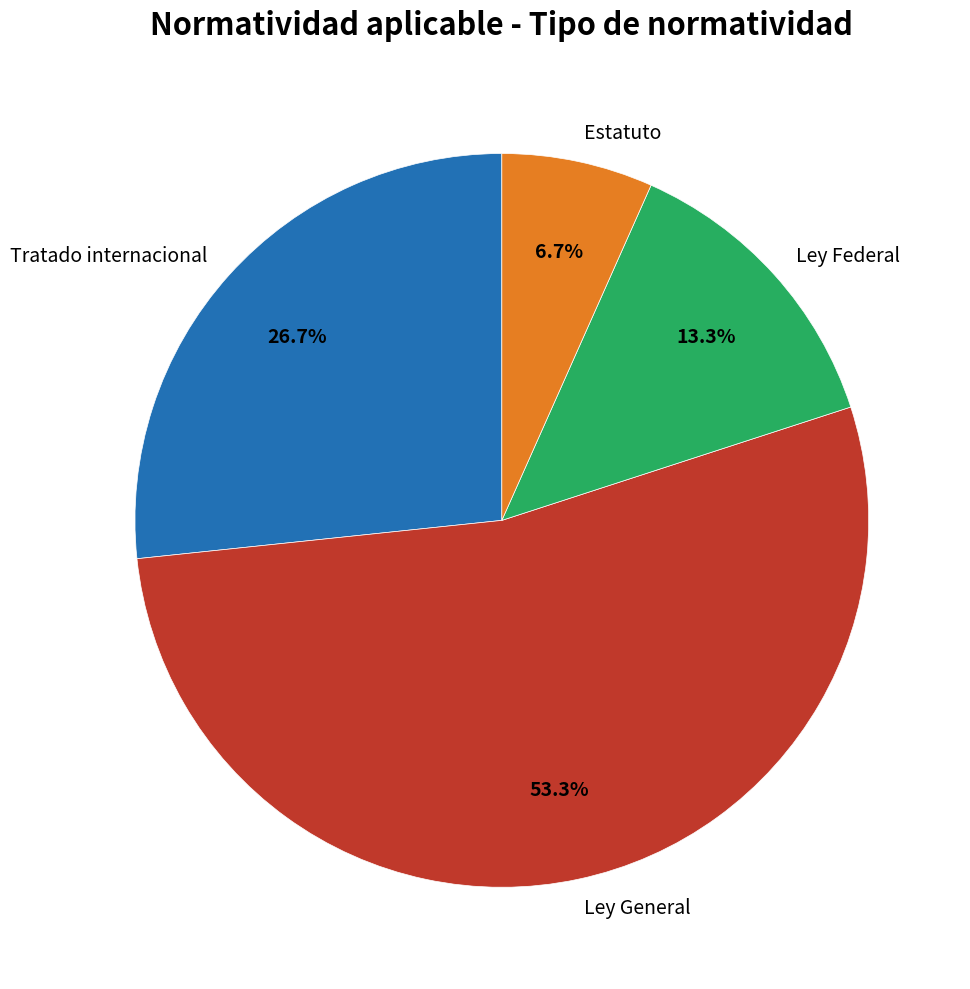

How many segments does this pie chart have?

4